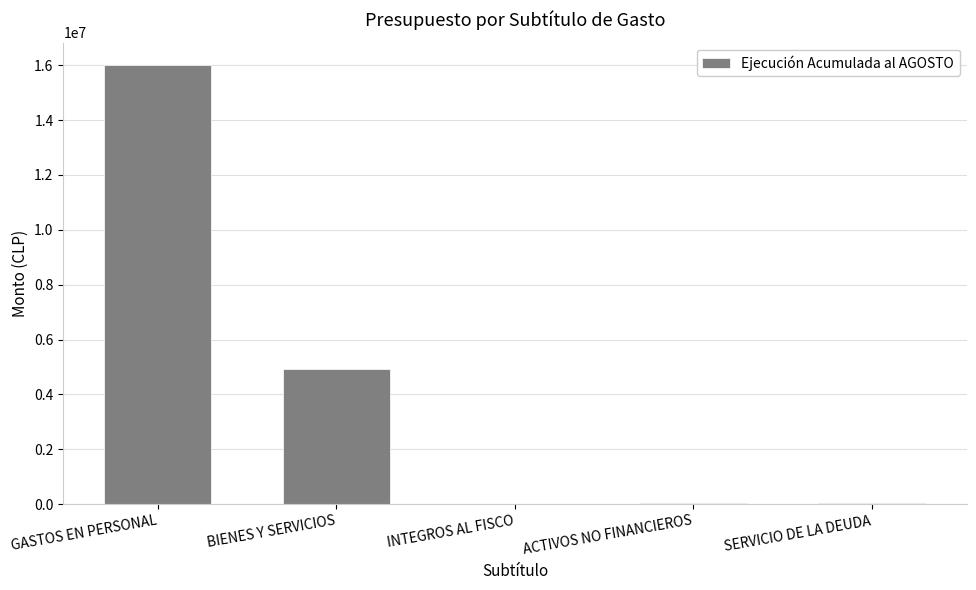

What is the sum of the values at BIENES Y SERVICIOS and INTEGROS AL FISCO?

4926736